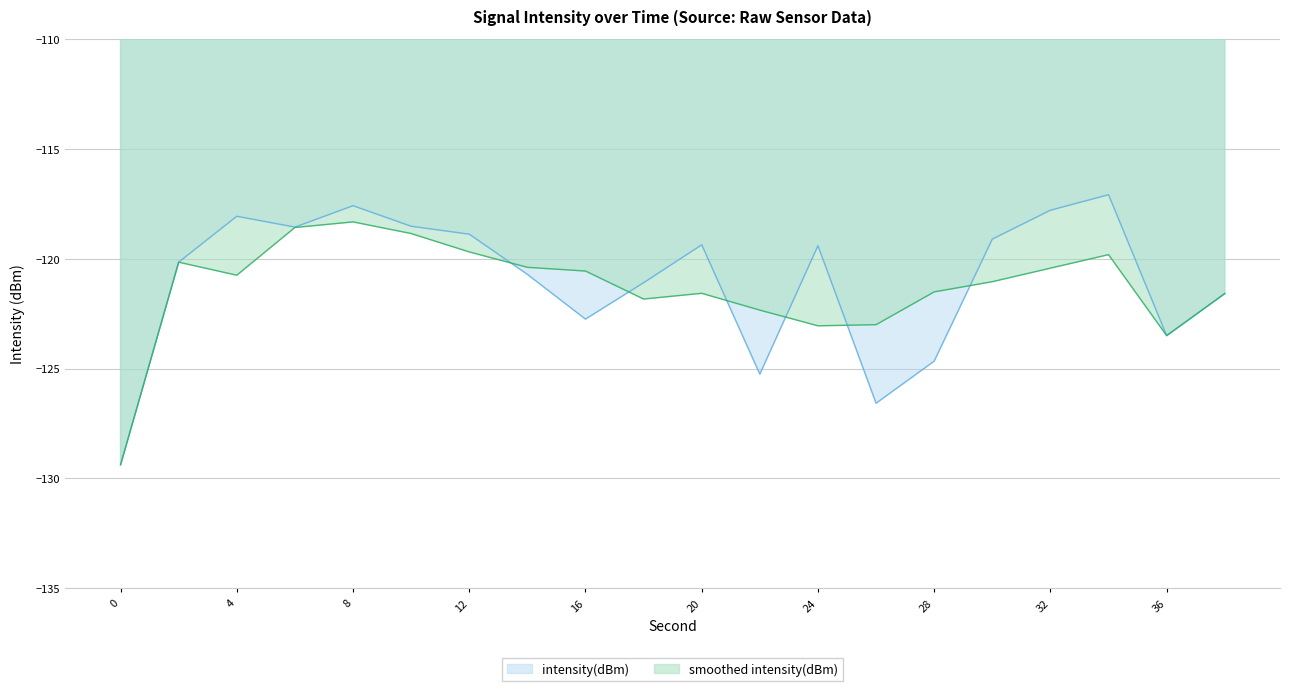

List the series in order of their peak value, highest first.

intensity(dBm), smoothed intensity(dBm)